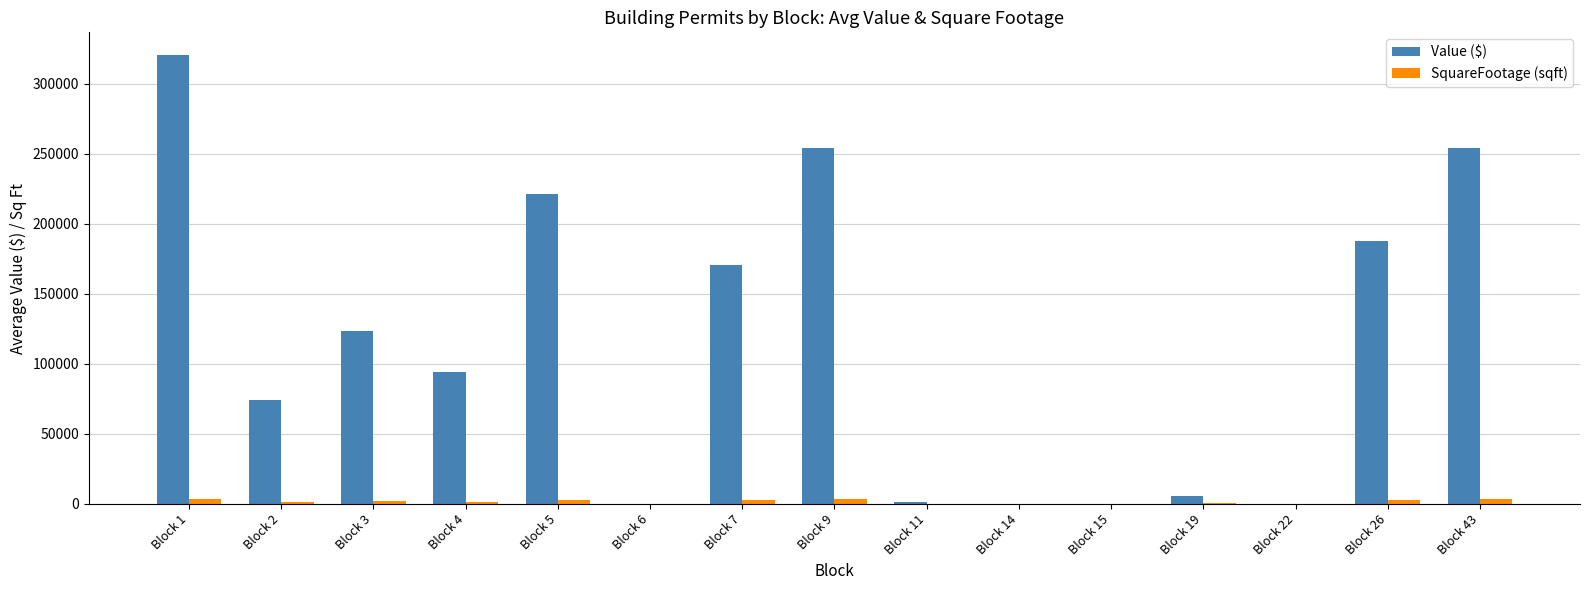

Which series has the largest total across all categories?

Value ($)